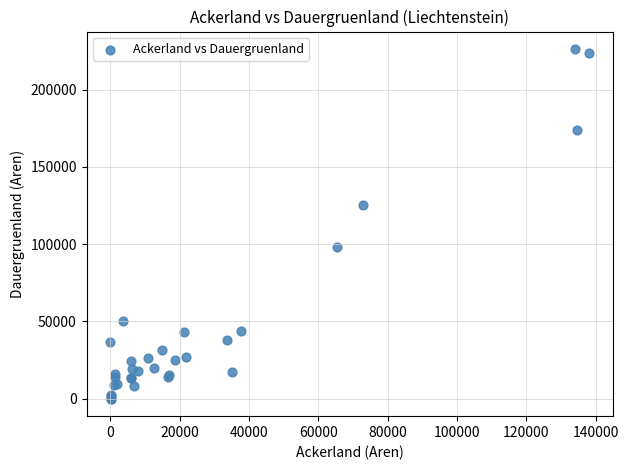

What Y value in the scatter plot is closest to 113139?

125364